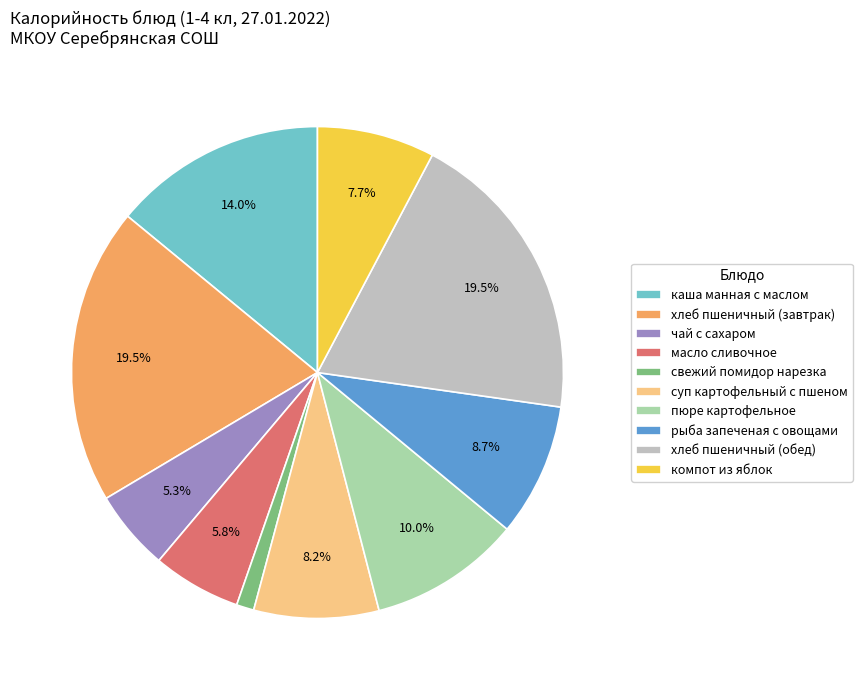

How many segments does this pie chart have?

10